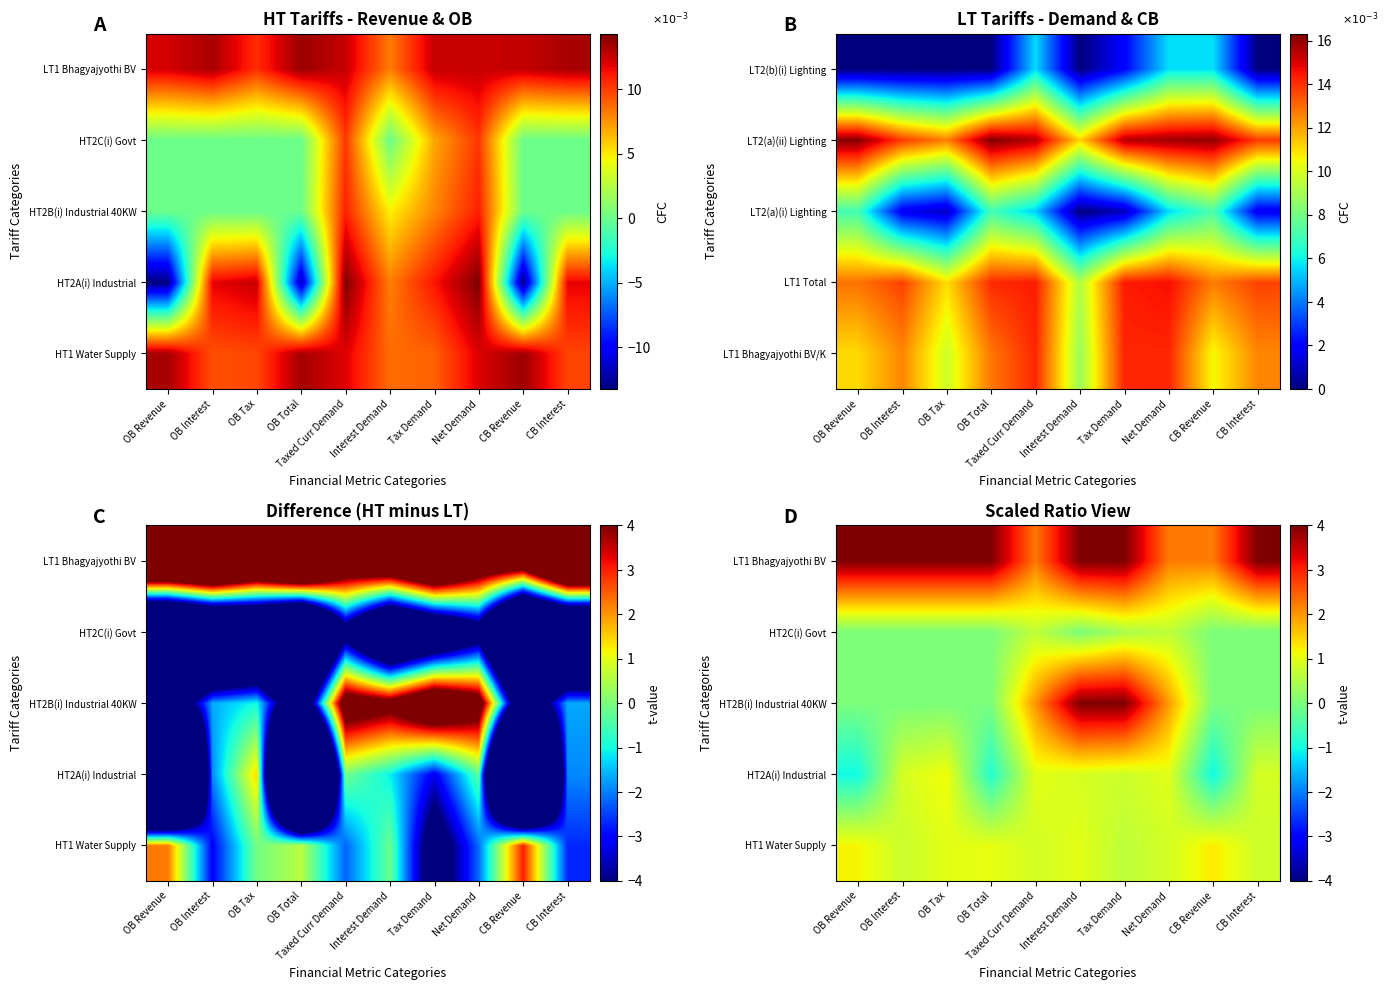

How many data points does each series have?

10